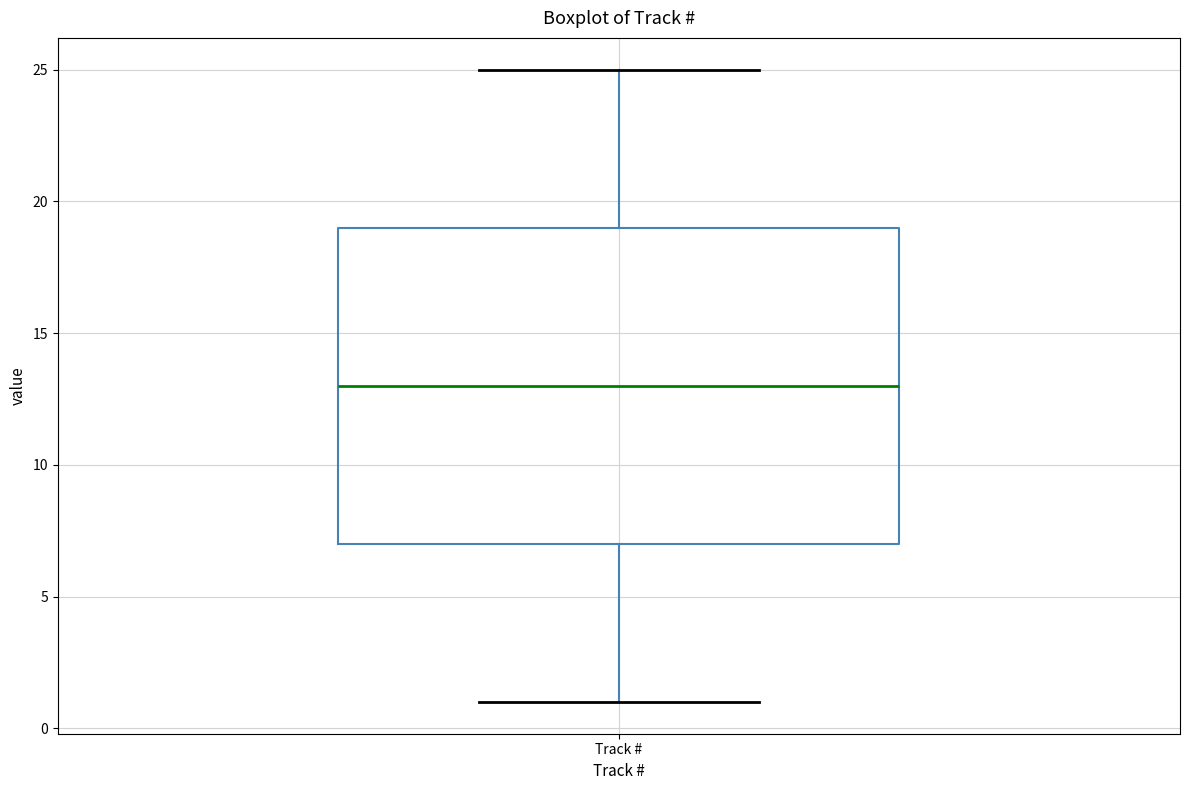

Where is the upper edge of the box for Track # on the y-axis? The values are not printed on the chart, so give them approximately, as read against the axis.

19